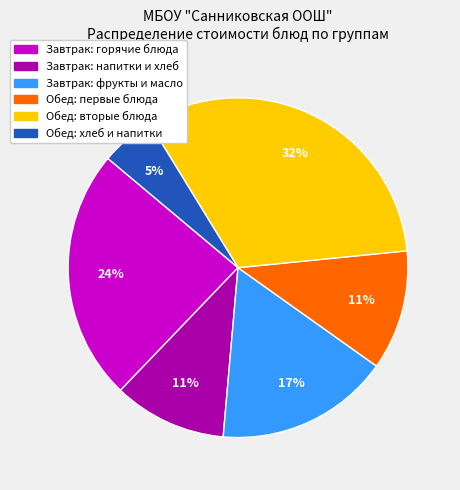

To the nearest percent, what is the difference between the largest and smallest slice percentages?

27%